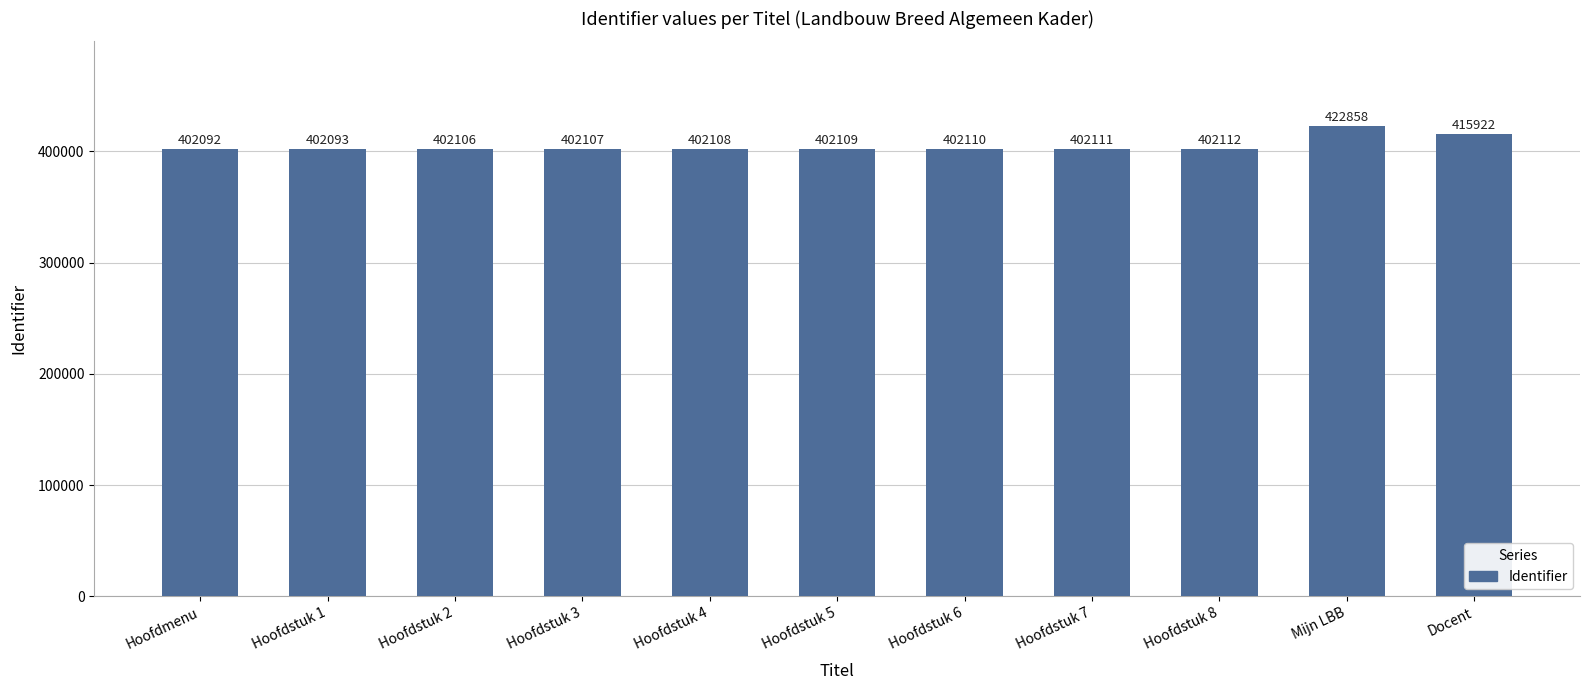

Where is the data nearest to the value 412475?

Docent